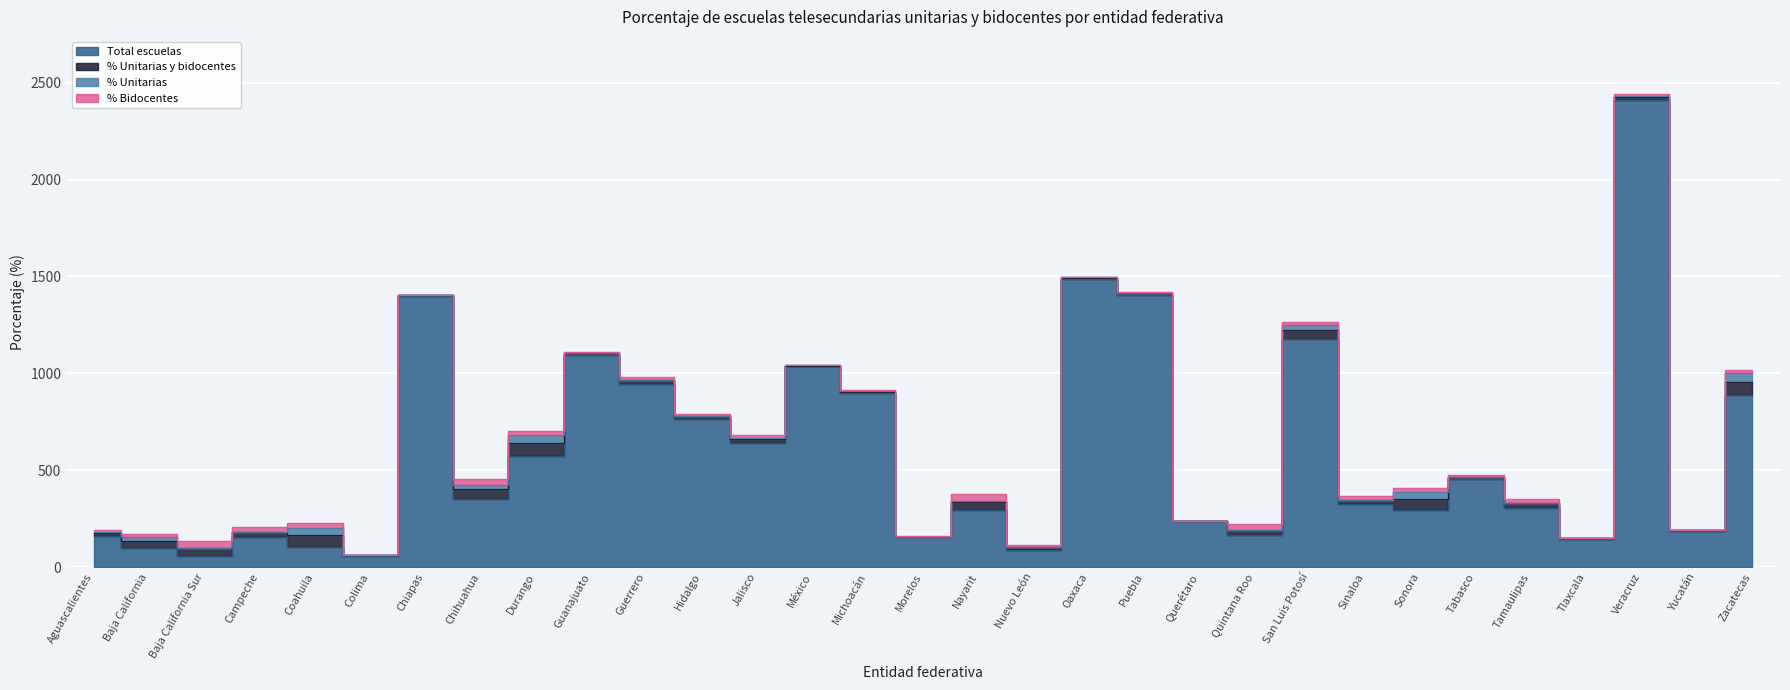

Rank the series at Jalisco from lowest to highest value.

% Unitarias, % Bidocentes, % Unitarias y bidocentes, Total escuelas